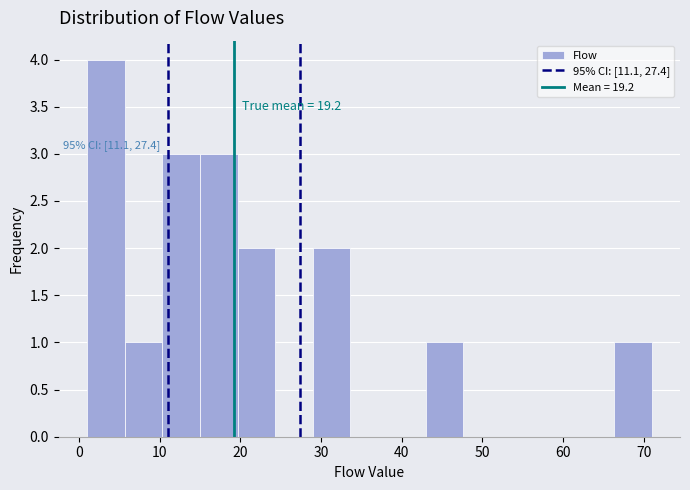

Over which range of the x-axis is the bar tallest?

1 to 6